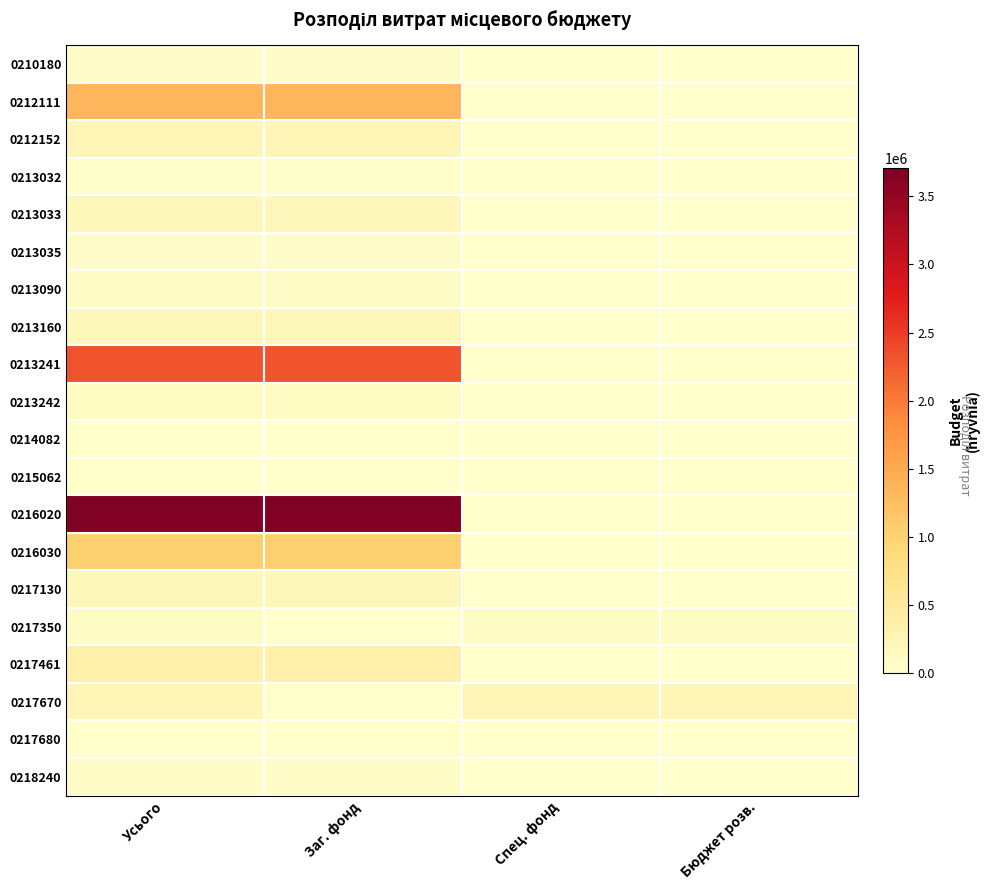

Which category has the lowest value in the 0213032 series?

Спец. фонд